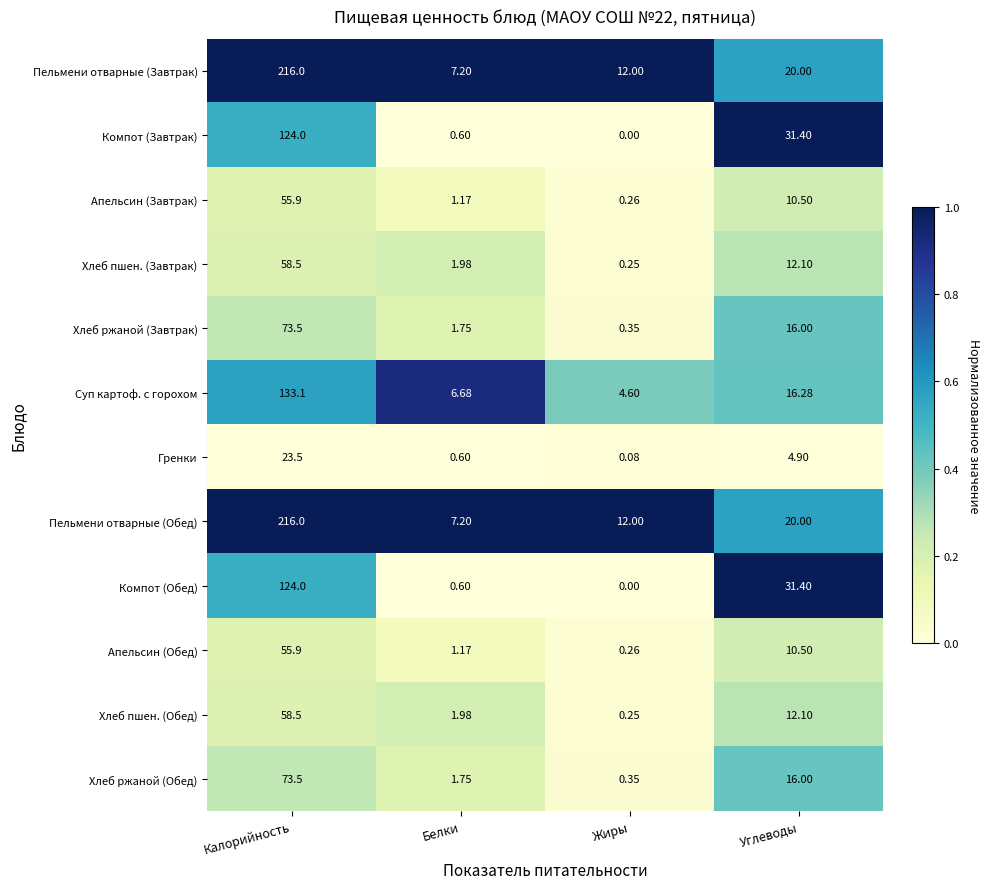

At which label does Суп картоф. с горохом reach its peak?

Калорийность